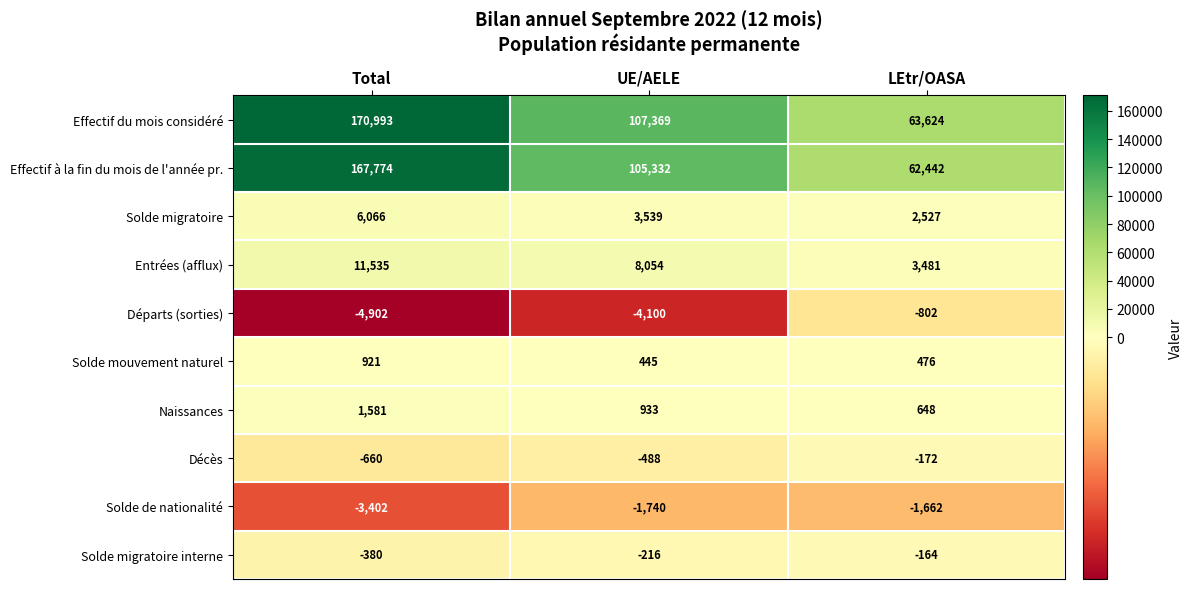

At which label does Effectif du mois considéré first exceed 107369?

Total